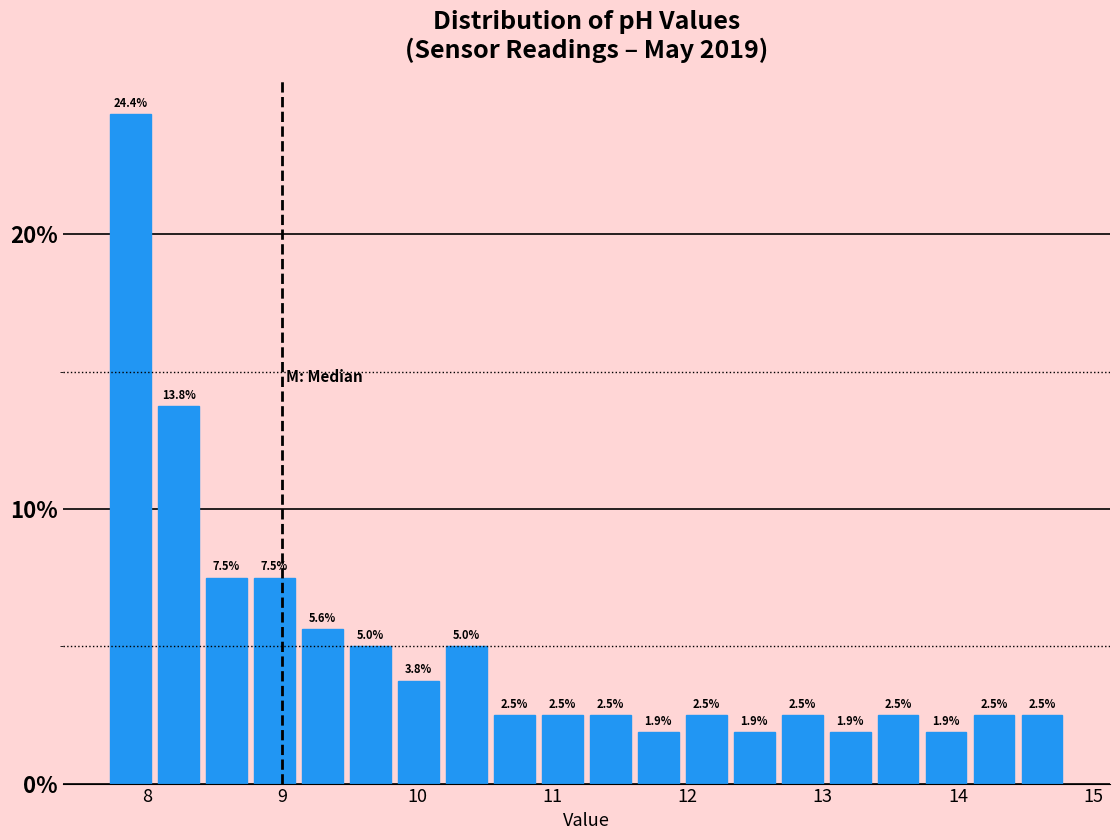

Read against the x-axis, roughly where is the centre of the tallest bar?

7.9